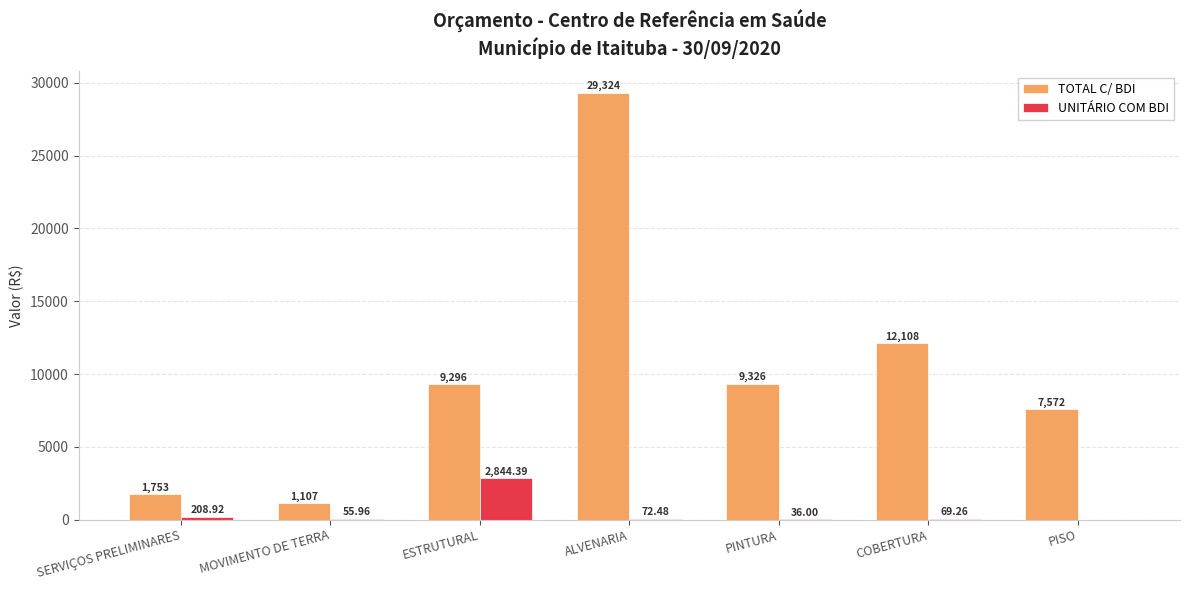

How many values in the TOTAL C/ BDI series exceed 9296?

4